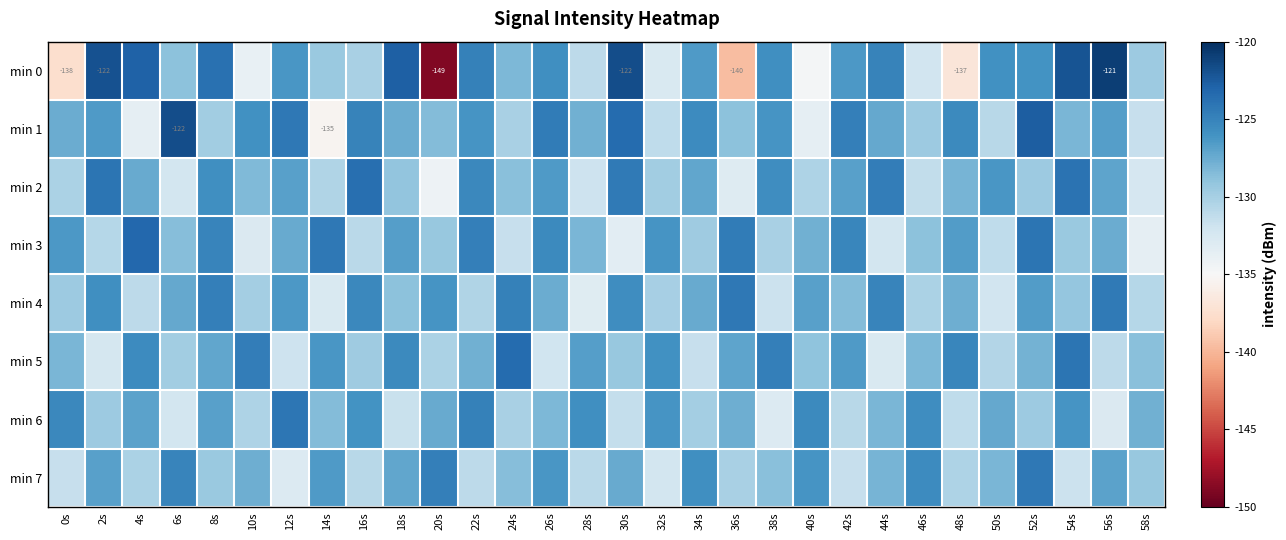

At 14s, list the series in order from largest to smallest.

min 3, min 5, min 7, min 6, min 0, min 2, min 4, min 1